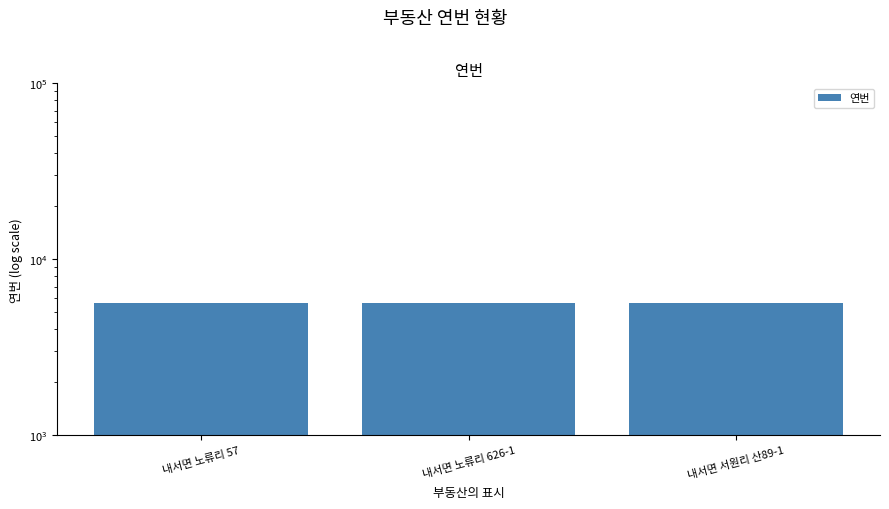

Reading right to left, extract all data points from this chart.

내서면 서원리 산89-1=5678	내서면 노류리 626-1=5649	내서면 노류리 57=5642